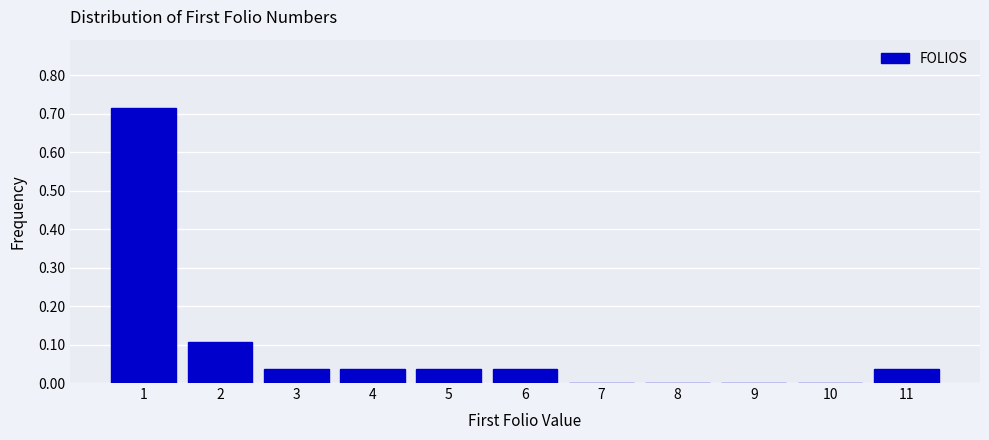

Reading left to right, list every bar in this chart as the range it spans on the x-axis followed by its height. The values are not printed on the chart, so give them approximately, as read against the axis.

0.5 to 1.5: 0.71
1.5 to 2.5: 0.11
2.5 to 3.5: 0.04
3.5 to 4.5: 0.04
4.5 to 5.5: 0.04
5.5 to 6.5: 0.04
6.5 to 7.5: 0
7.5 to 8.5: 0
8.5 to 9.5: 0
9.5 to 10.5: 0
10.5 to 11.5: 0.04